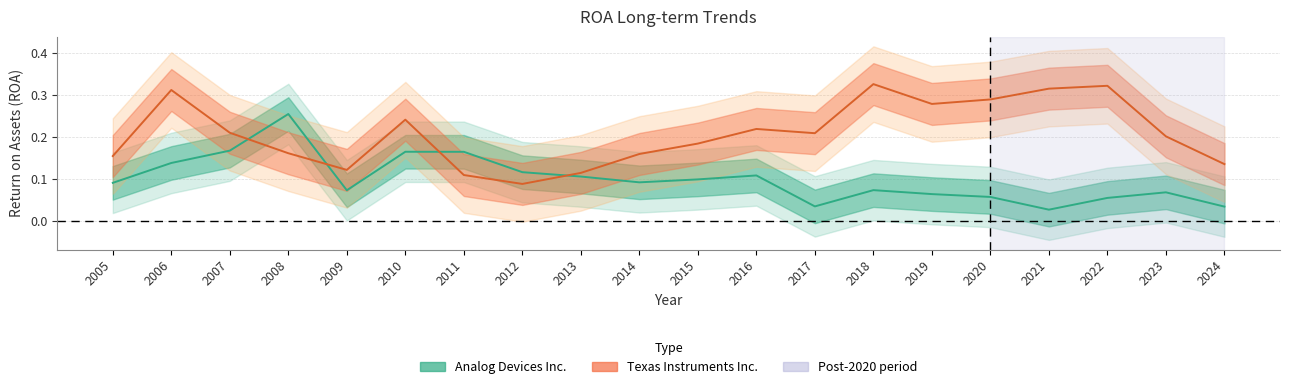

What is the average value of the Texas Instruments Inc. series?

0.2